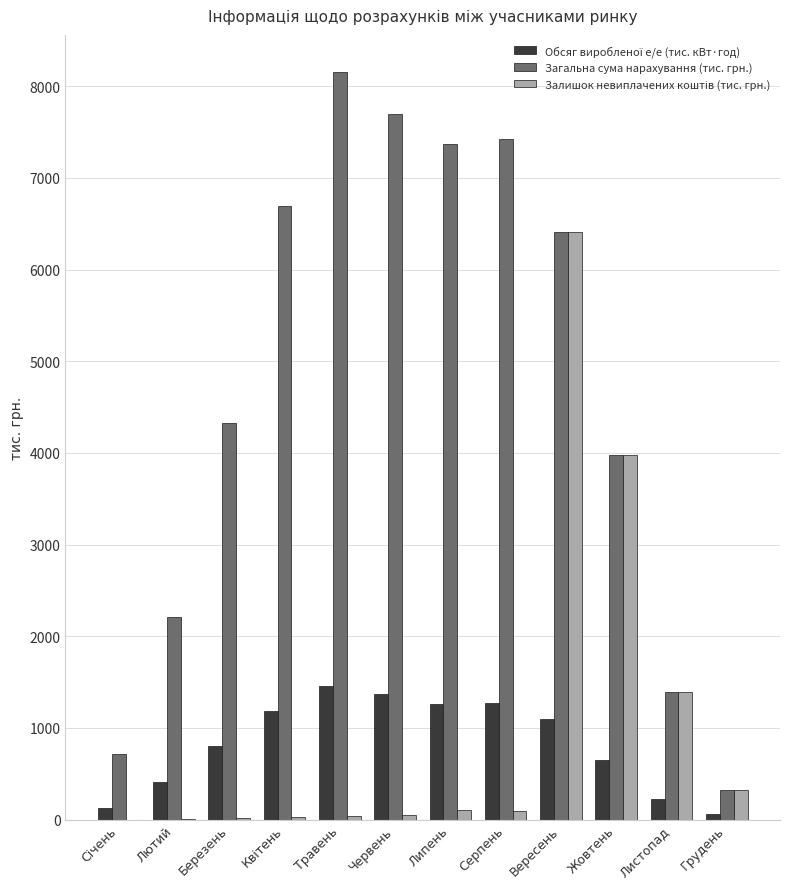

What is the greatest value displayed?

8153.2